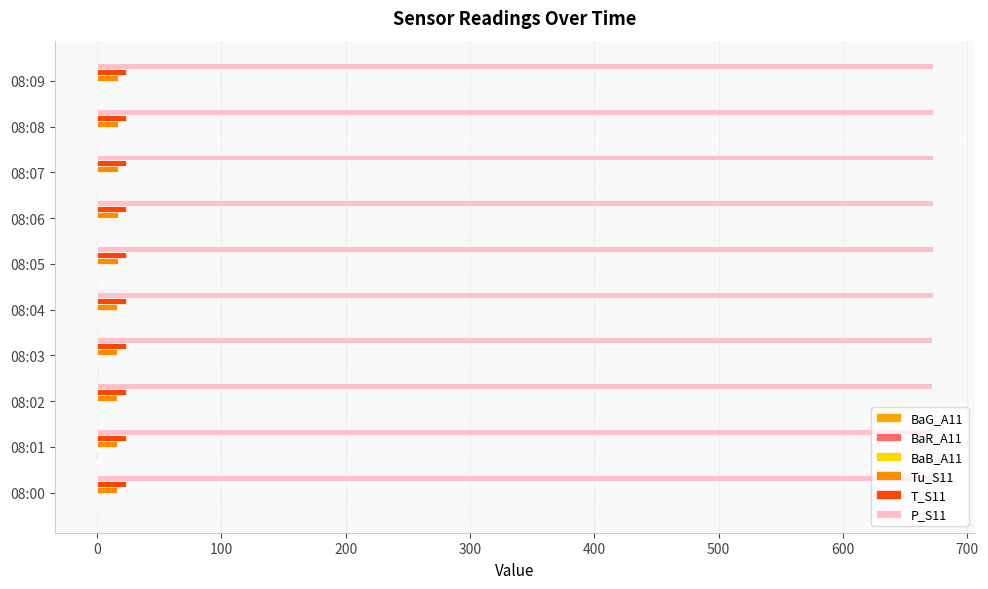

Which series has the largest range (max minus min)?

P_S11